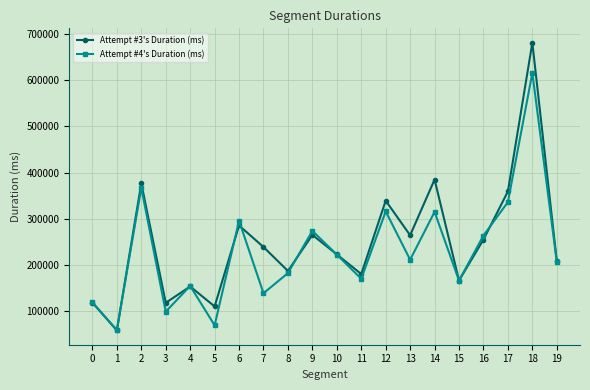

The Attempt #3's Duration (ms) series shows 285505 at 6. True or false?

True